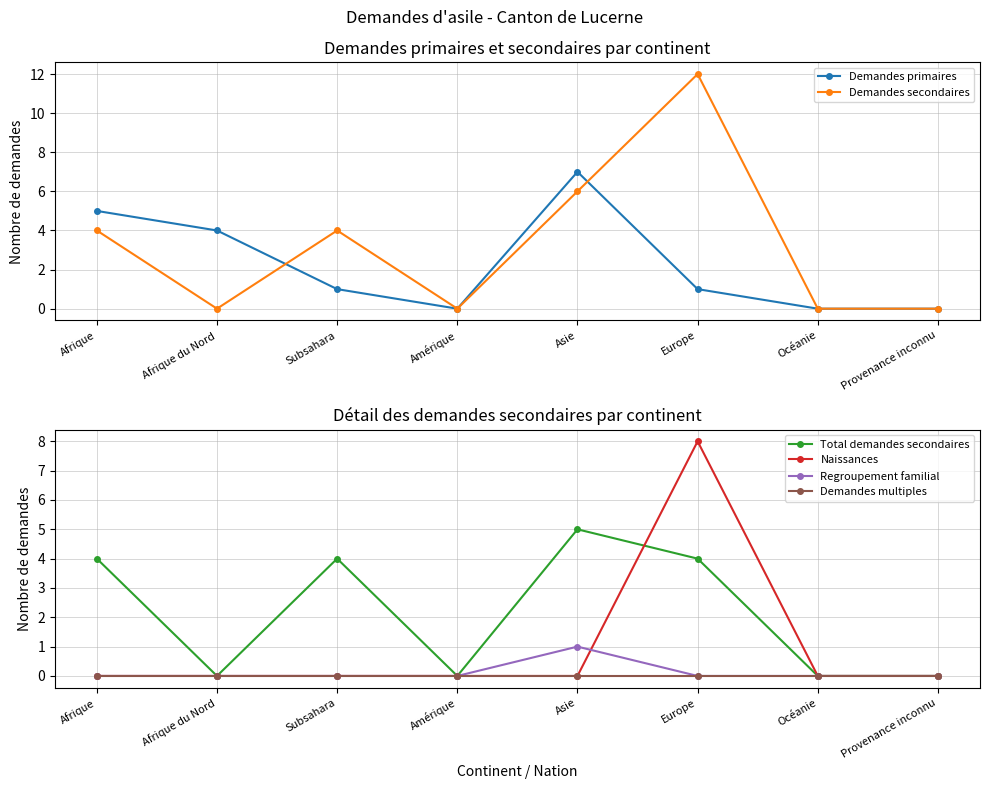

True or false: Demandes secondaires and Demandes primaires intersect in this chart.

True